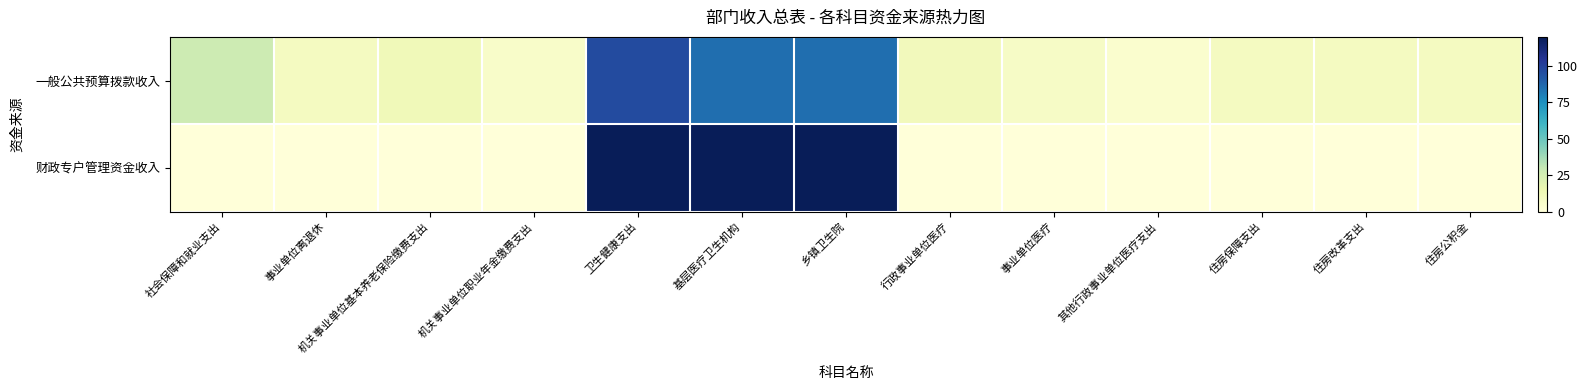

What is the spread (max minus min) of values at 其他行政事业单位医疗支出?

3.9